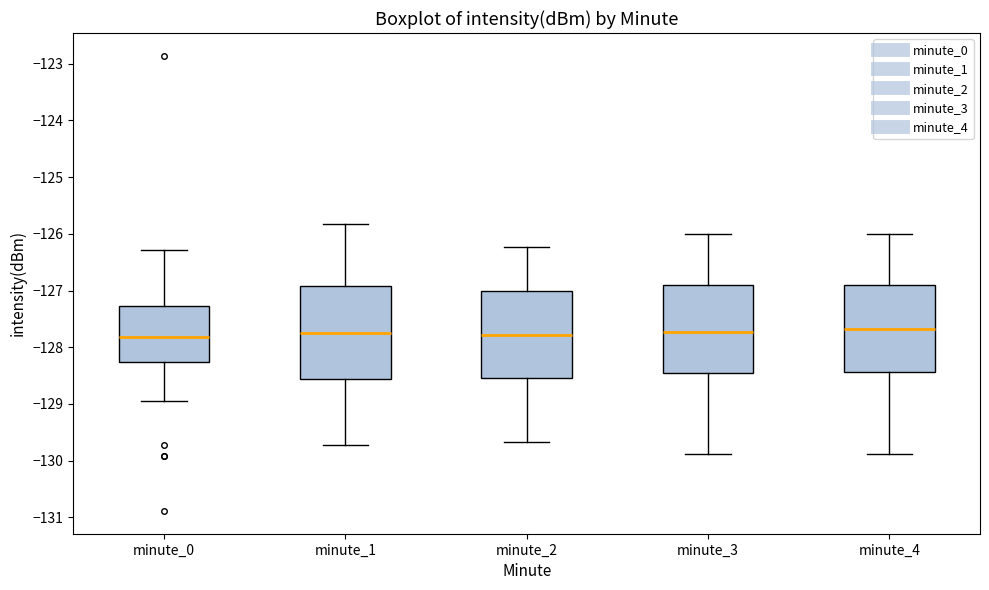

Reading left to right, transcribe this box plot: for each box, give where its median line is, the range the box spans, and where its two whiskers end, as read against the y-axis. The values are not printed on the chart, so give them approximately, as read against the axis.

minute_0: median -127.8, box -128.3 to -127.3, whiskers -128.9 to -126.3
minute_1: median -127.7, box -128.6 to -126.9, whiskers -129.7 to -125.8
minute_2: median -127.8, box -128.5 to -127.0, whiskers -129.7 to -126.2
minute_3: median -127.7, box -128.5 to -126.9, whiskers -129.9 to -126.0
minute_4: median -127.7, box -128.4 to -126.9, whiskers -129.9 to -126.0